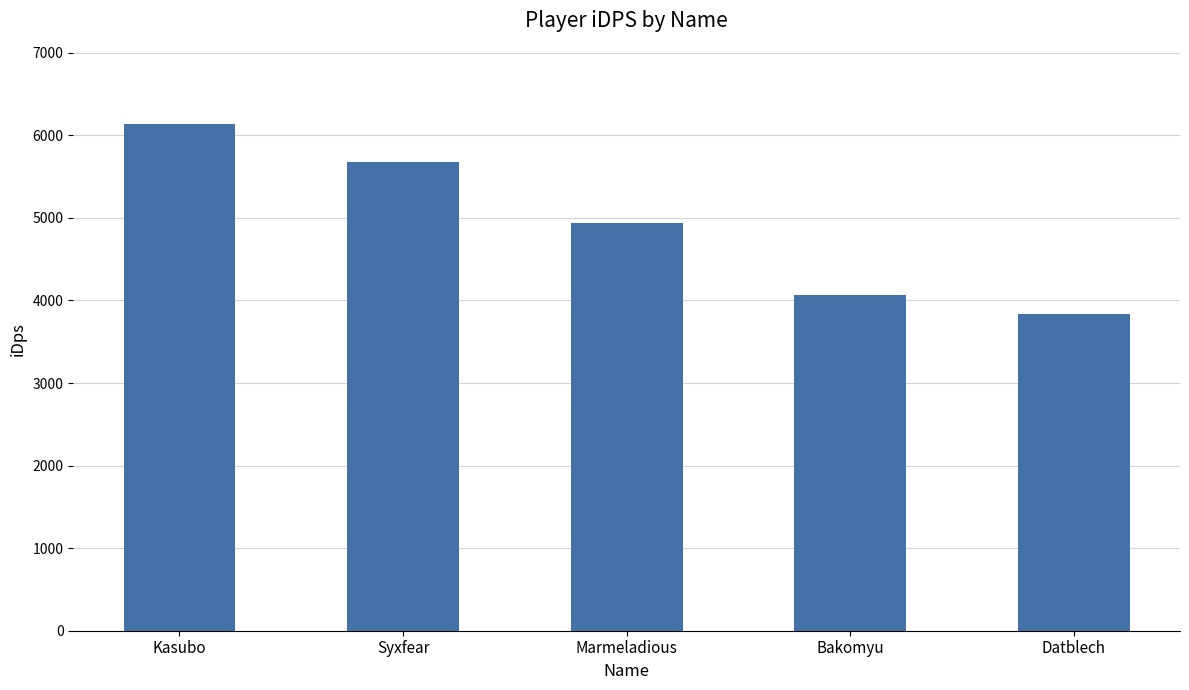

What is the difference between the maximum and minimum values?

2304.5